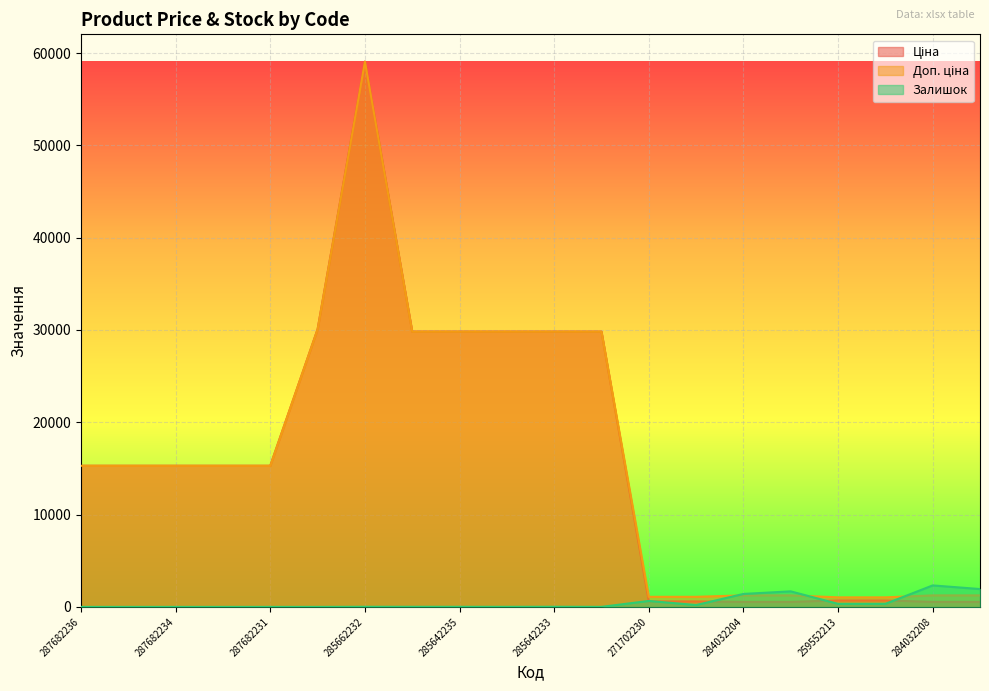

The Залишок series shows 333.0 at 259552212. True or false?

True